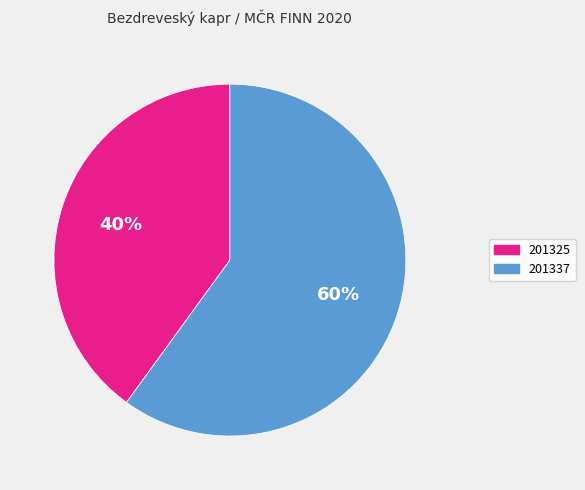

Is the sum of 201337 and 201325 greater than half?

Yes